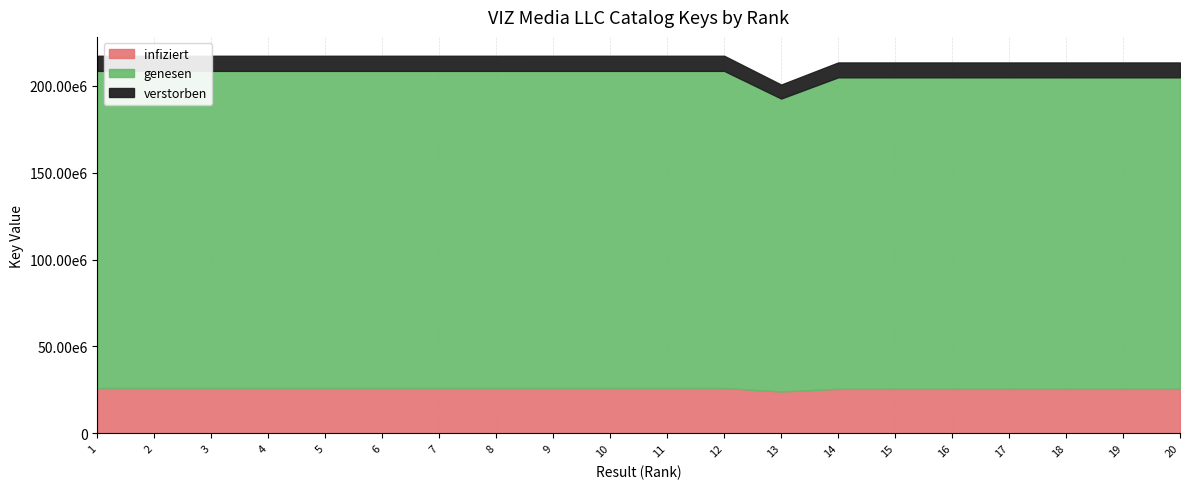

Approximately how many times larger is the value at 11 compared to 18?

1.0